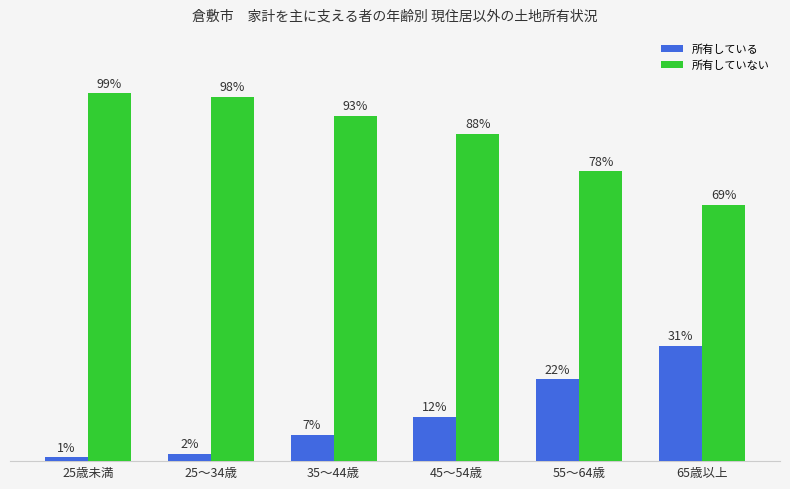

Which series has the largest total across all categories?

所有していない